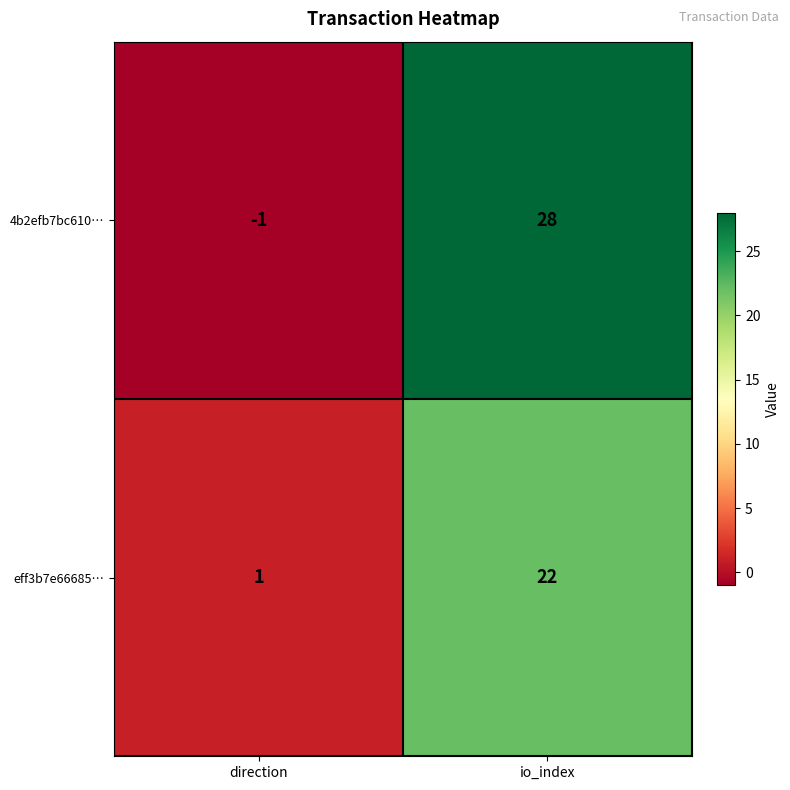

At which category is the sum across all series the highest?

io_index